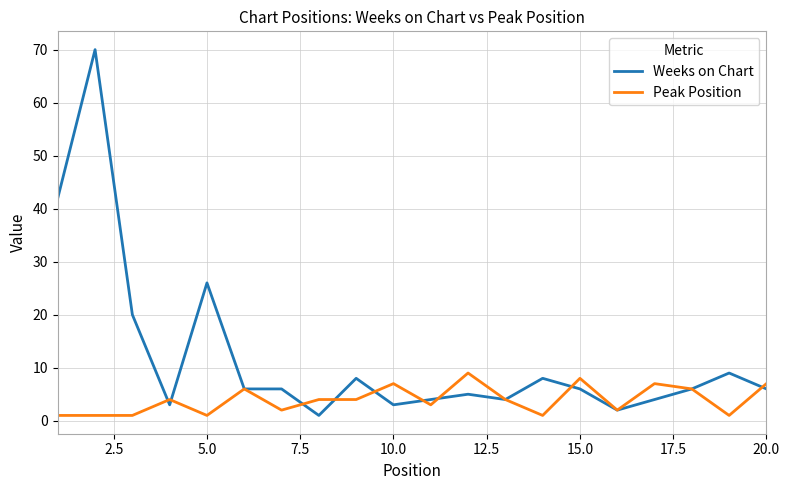

How many lines are shown in the chart?

2